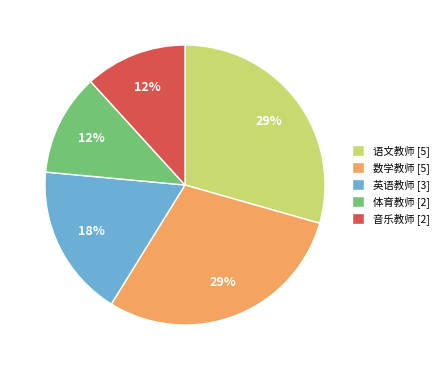

To the nearest percent, what portion does 语文教师 represent?

29%